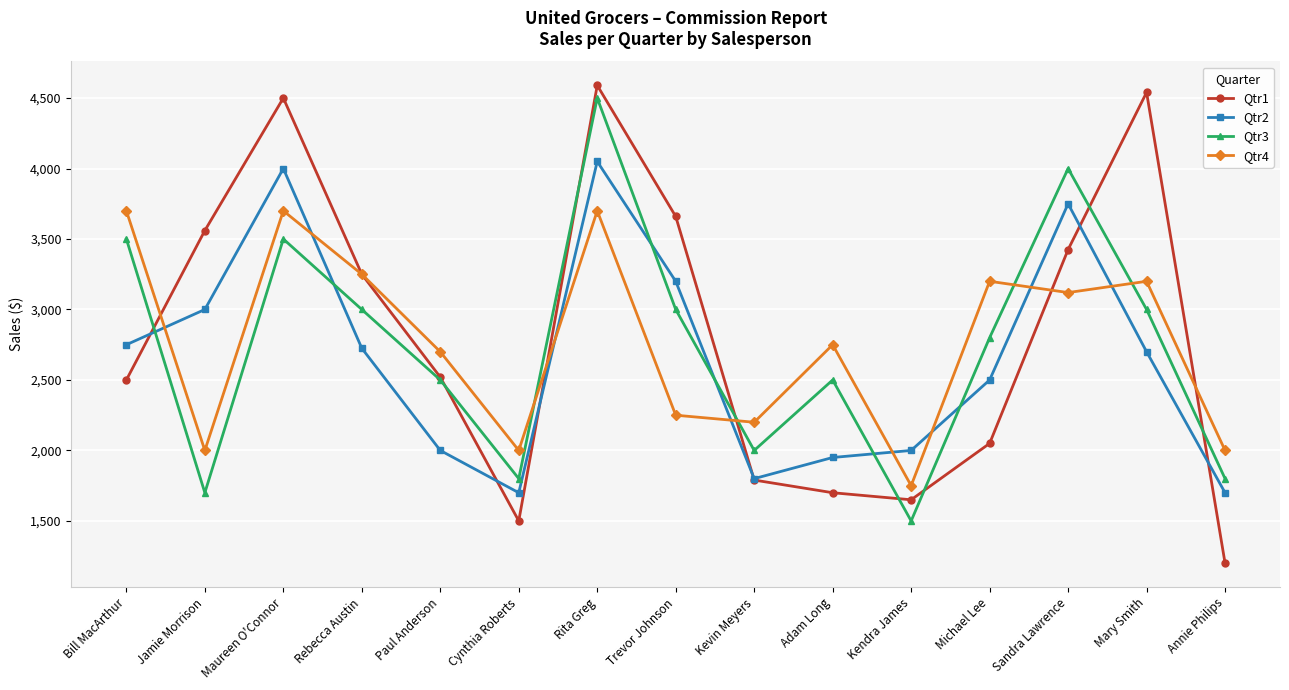

Is the value of Qtr3 at Annie Philips greater than the value of Qtr2 at Paul Anderson?

No